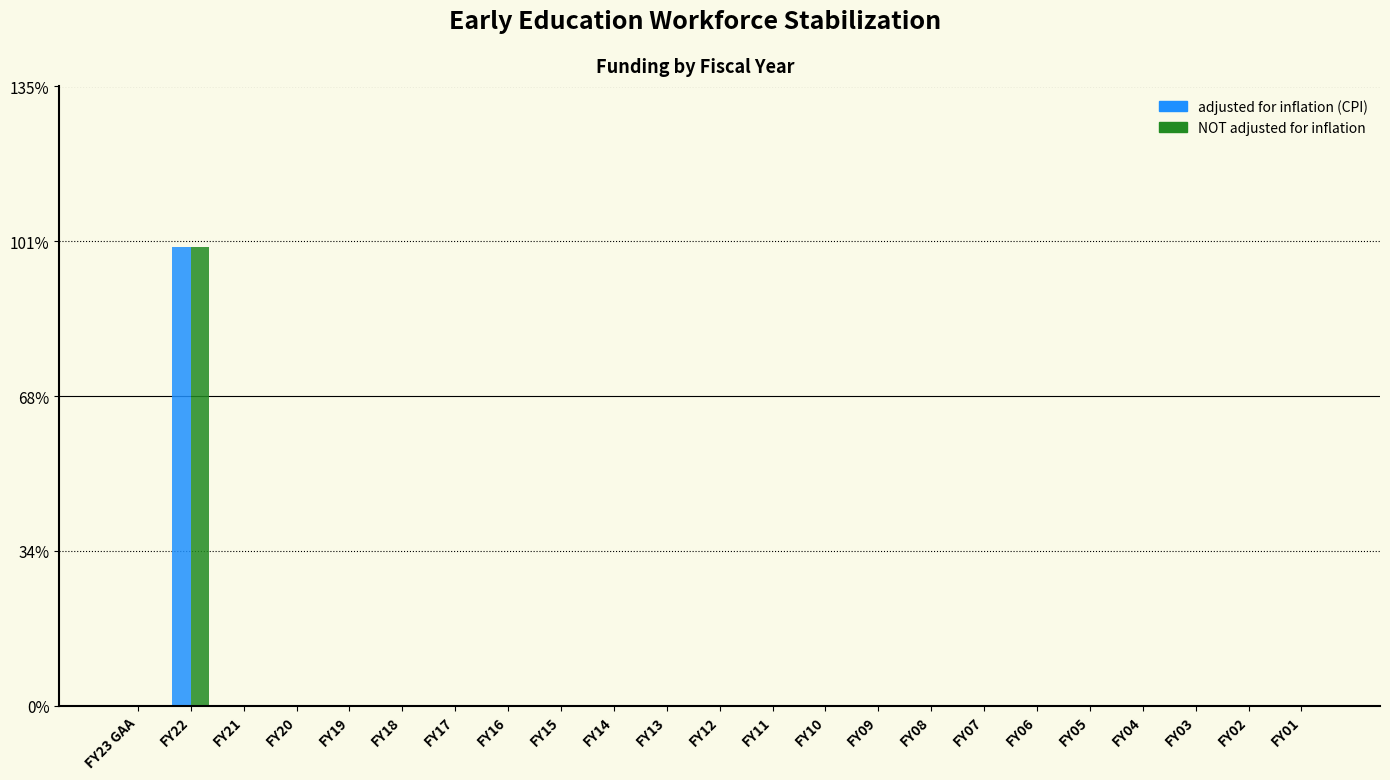

At which category is the sum across all series the highest?

FY22